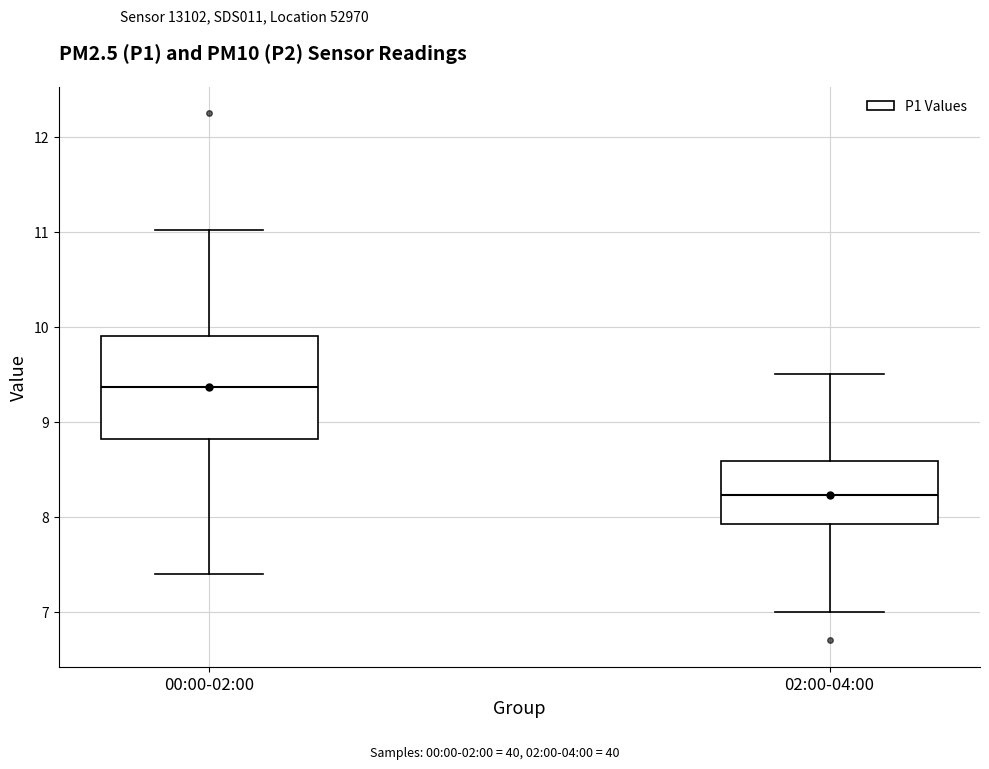

Where does the median line of the box for 00:00-02:00 sit on the y-axis? The values are not printed on the chart, so give them approximately, as read against the axis.

9.4